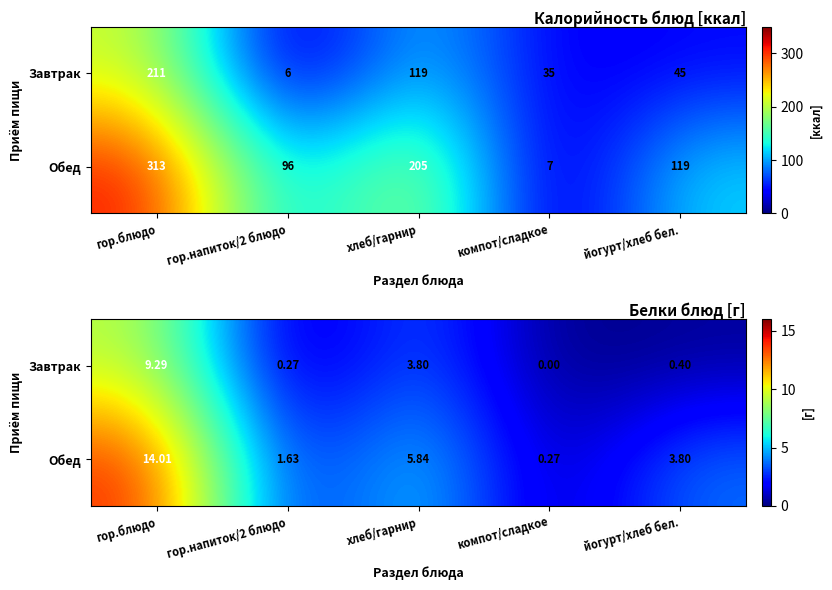

What is the difference between the maximum and second lowest values in the Завтрак series?

9.0